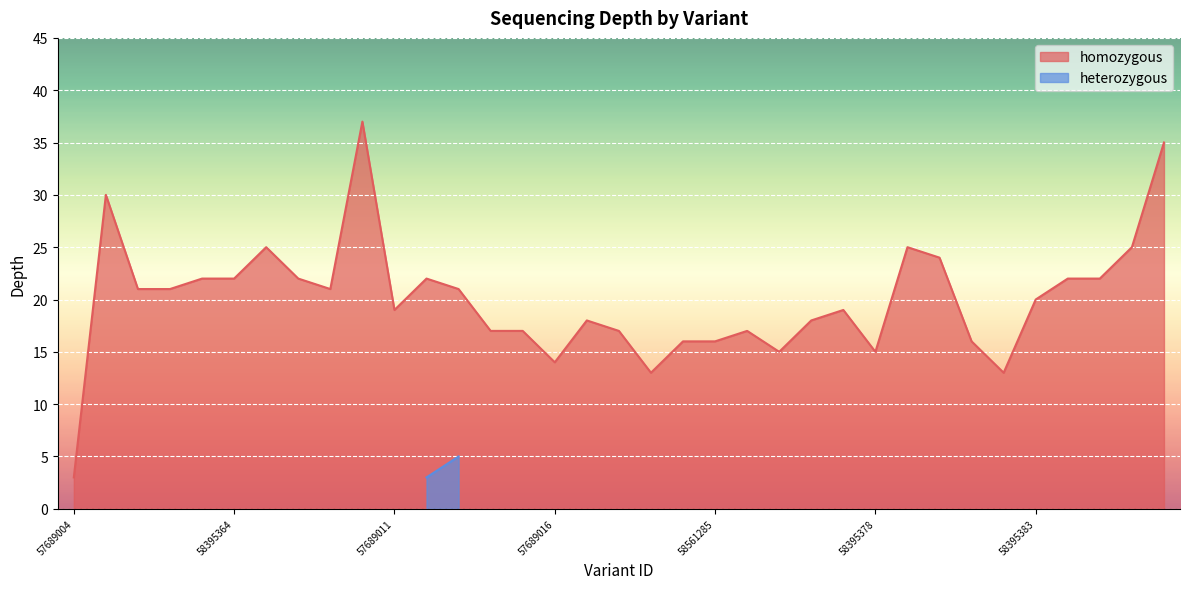

Read the value at 58395384, to the nearest 10.

20